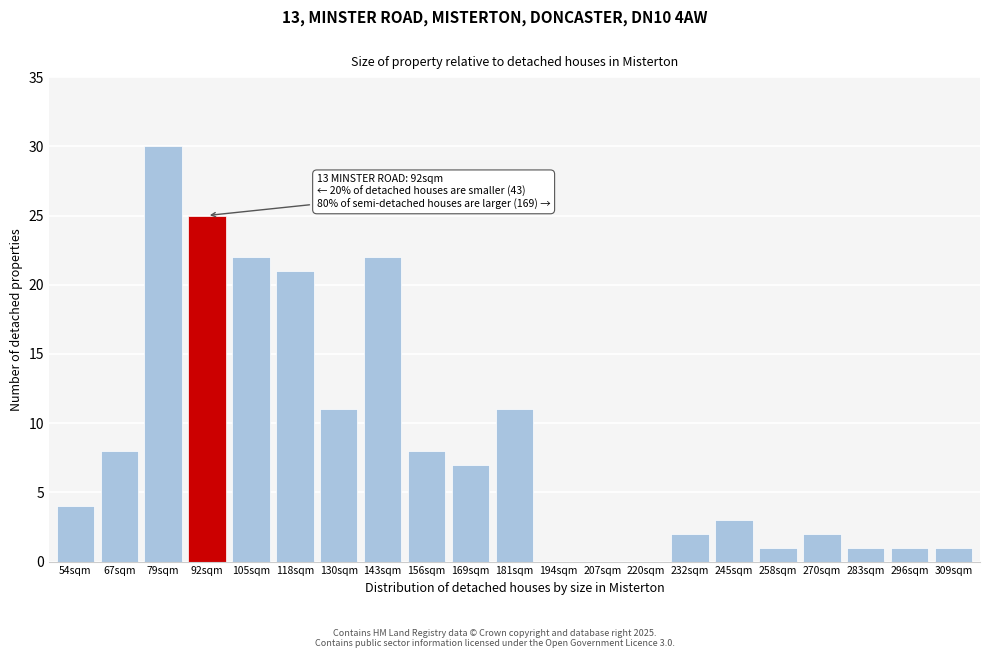

Reading left to right, list all the values displayed in this chart.

54sqm=4	67sqm=8	79sqm=30	92sqm=25	105sqm=22	118sqm=21	130sqm=11	143sqm=22	156sqm=8	169sqm=7	181sqm=11	194sqm=0	207sqm=0	220sqm=0	232sqm=2	245sqm=3	258sqm=1	270sqm=2	283sqm=1	296sqm=1	309sqm=1